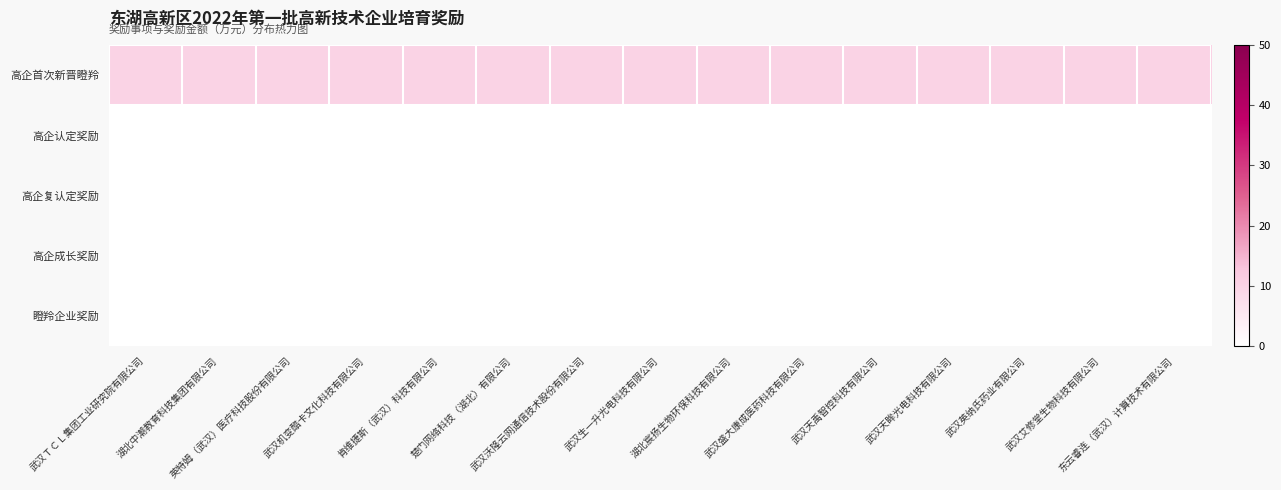

At how many categories does at least one series exceed 6?

15